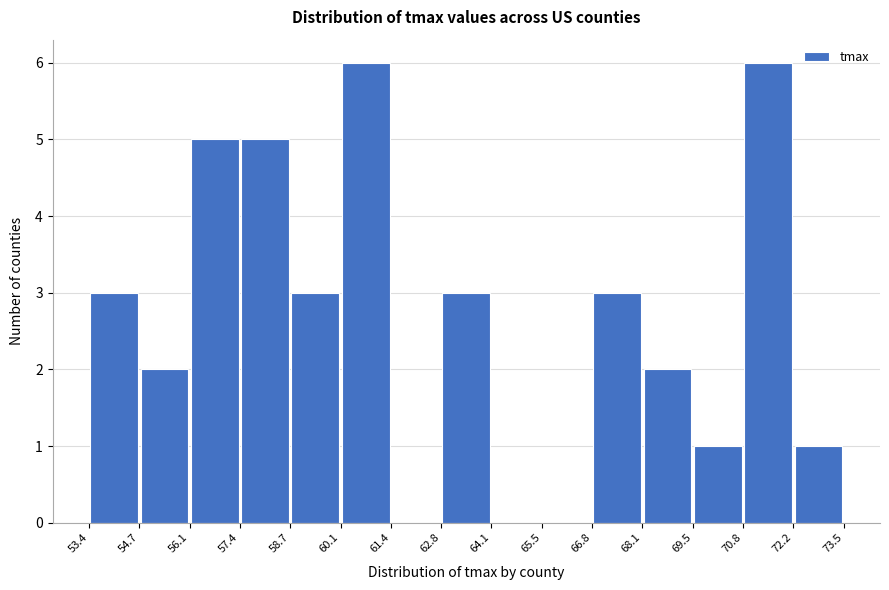

Reading left to right, list every bar in this chart as the range it spans on the x-axis followed by its height. The values are not printed on the chart, so give them approximately, as read against the axis.

53.4 to 54.7: 3
54.7 to 56.1: 2
56.1 to 57.4: 5
57.4 to 58.7: 5
58.7 to 60.1: 3
60.1 to 61.4: 6
61.4 to 62.8: 0
62.8 to 64.1: 3
64.1 to 65.5: 0
65.5 to 66.8: 0
66.8 to 68.1: 3
68.1 to 69.5: 2
69.5 to 70.8: 1
70.8 to 72.2: 6
72.2 to 73.5: 1